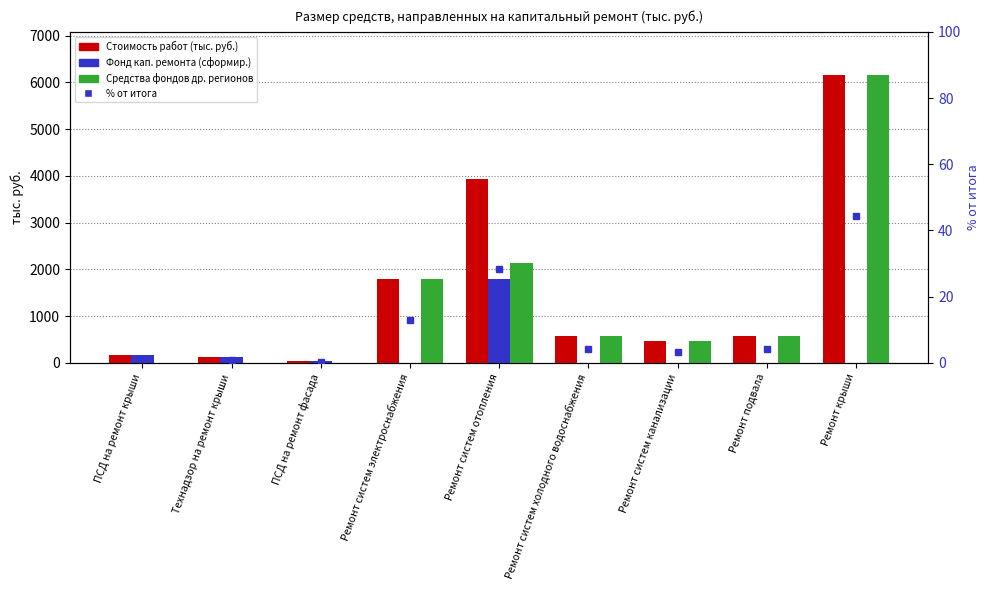

What is the difference between the maximum and minimum values in the Средства фондов др. регионов series?

6160.5